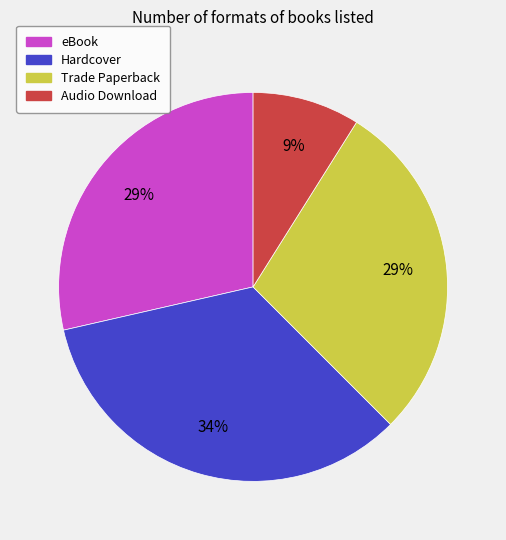

How many slices are in this pie chart?

4